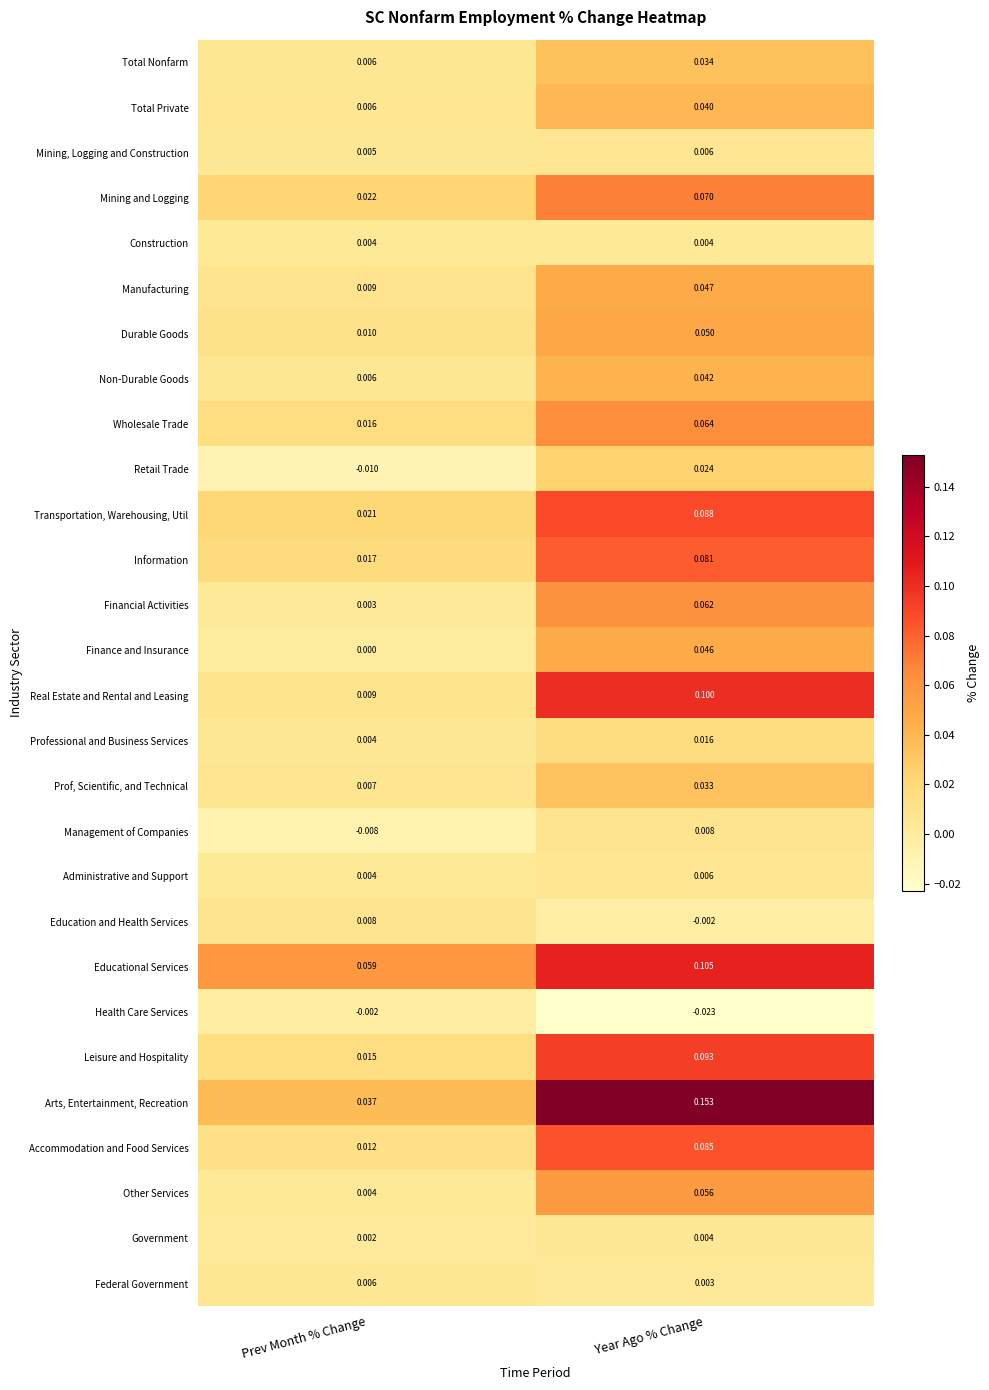

At how many categories does at least one series exceed 0?

2